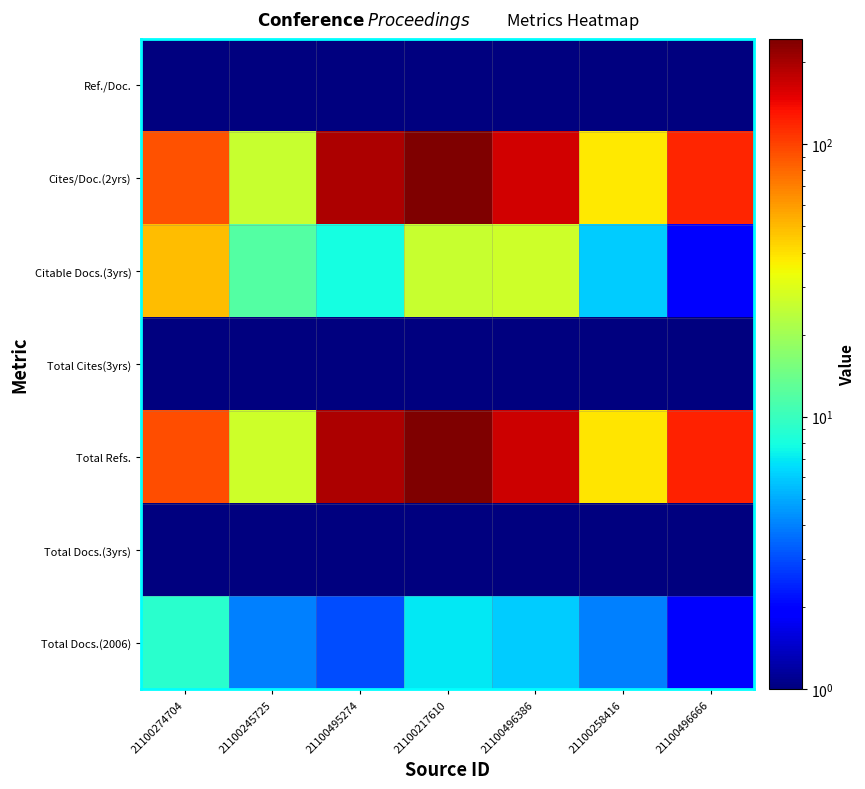

Reading right to left, list all the values displayed in this chart.

Total Docs.(2006): 21100496666=2.0	21100258416=4.0	21100496386=6.0	21100217610=7.0	21100495274=3.0	21100245725=4.0	21100274704=9.0
Total Docs.(3yrs): 21100496666=0.5	21100258416=0.5	21100496386=0.5	21100217610=0.5	21100495274=0.5	21100245725=0.5	21100274704=0.5
Total Refs.: 21100496666=121.0	21100258416=39.0	21100496386=167.0	21100217610=243.0	21100495274=196.0	21100245725=27.0	21100274704=94.0
Total Cites(3yrs): 21100496666=0.5	21100258416=0.5	21100496386=0.5	21100217610=0.5	21100495274=0.5	21100245725=0.5	21100274704=0.5
Citable Docs.(3yrs): 21100496666=2.0	21100258416=6.0	21100496386=27.0	21100217610=26.0	21100495274=8.0	21100245725=12.0	21100274704=49.0
Cites/Doc.(2yrs): 21100496666=119.0	21100258416=38.0	21100496386=165.0	21100217610=240.0	21100495274=194.0	21100245725=26.0	21100274704=92.0
Ref./Doc.: 21100496666=0.5	21100258416=0.5	21100496386=0.5	21100217610=0.5	21100495274=0.5	21100245725=0.5	21100274704=0.5